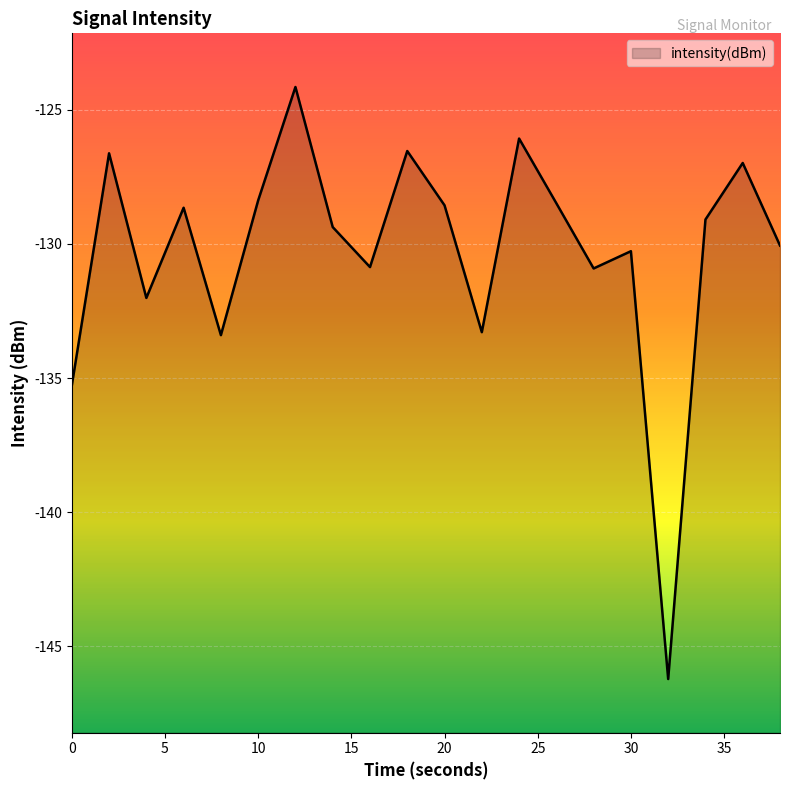

Rank the categories by value from lowest to highest.

32, 0, 8, 22, 4, 28, 16, 30, 38, 14, 34, 6, 20, 26, 10, 36, 2, 18, 24, 12